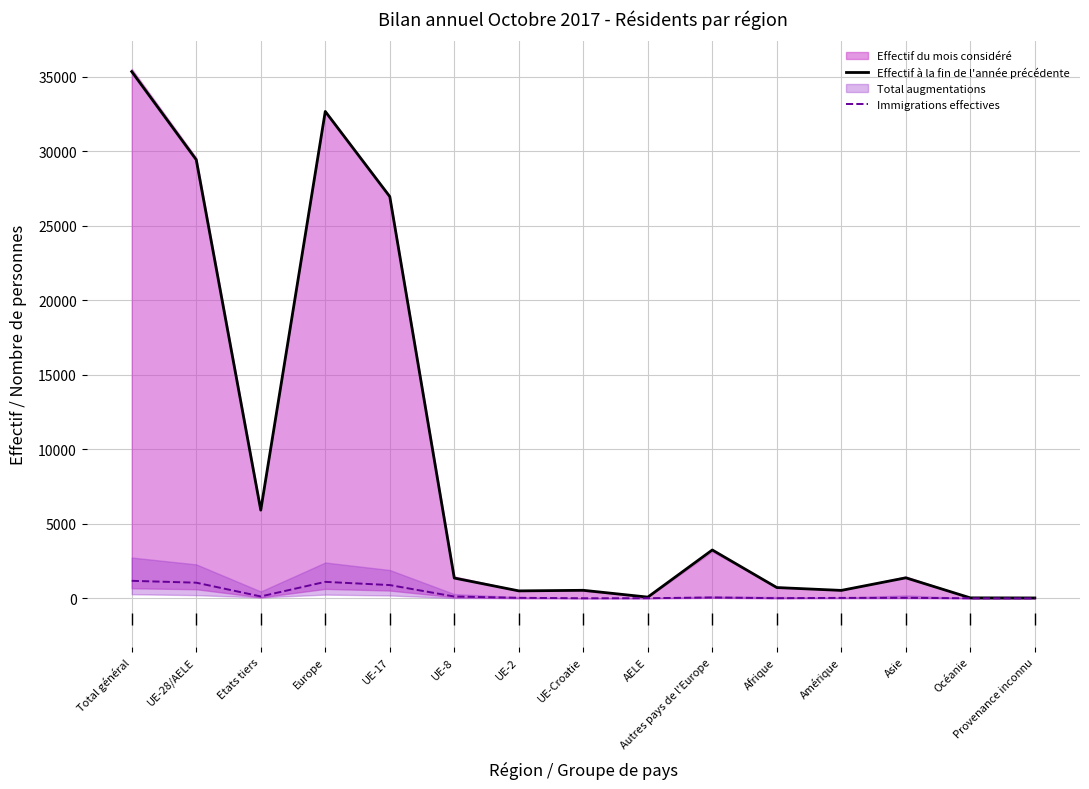

Read the Effectif à la fin de l'année précédente value at Afrique, to the nearest 10.

720